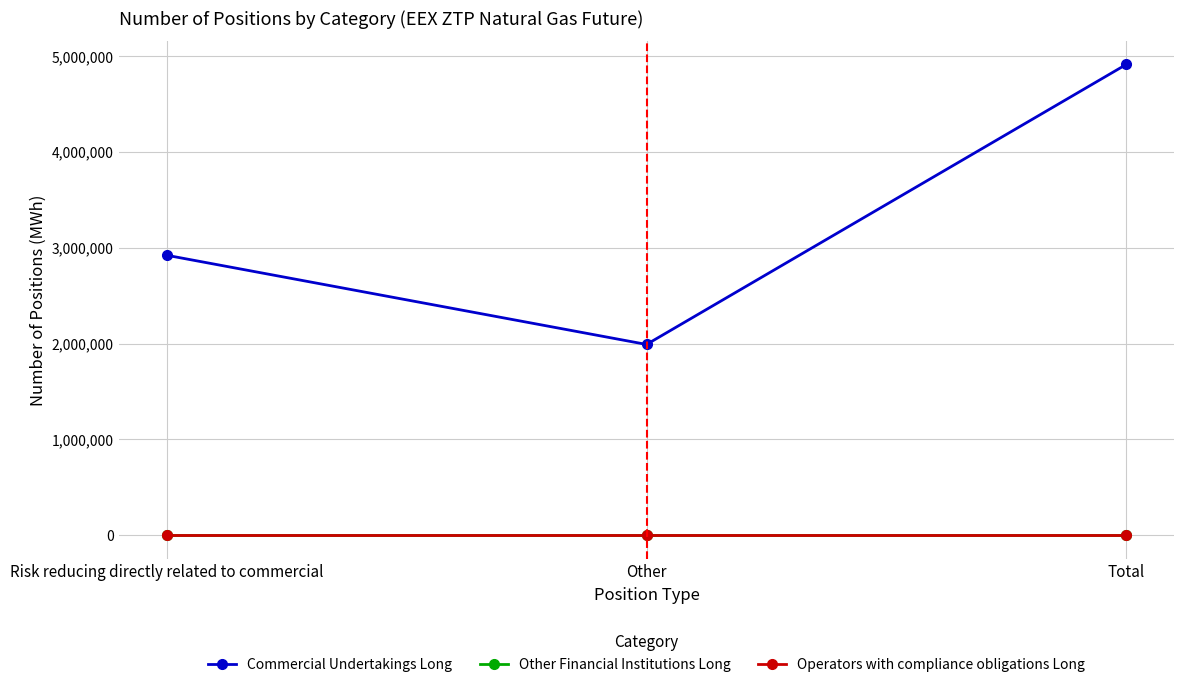

True or false: Operators with compliance obligations Long has a value of 0 at Risk reducing directly related to commercial.

True